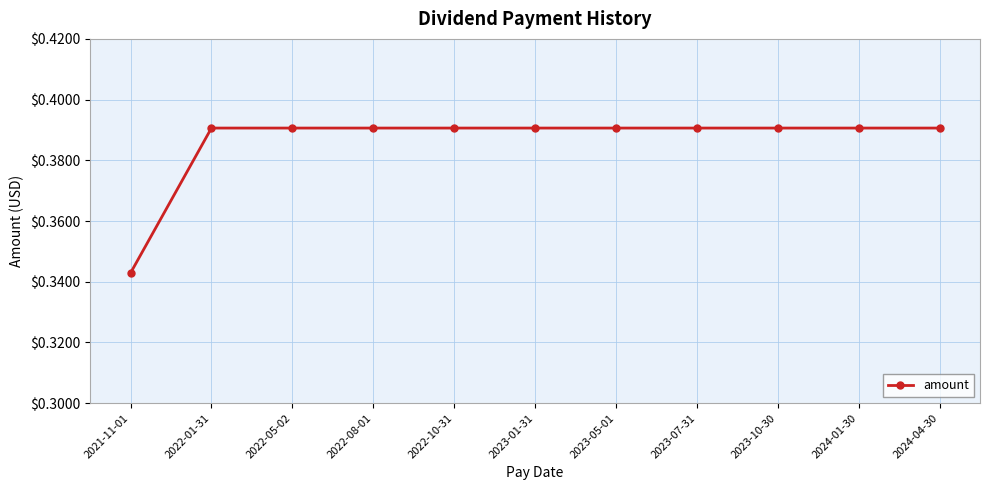

At which category does the chart reach its minimum across all series?

2021-11-01